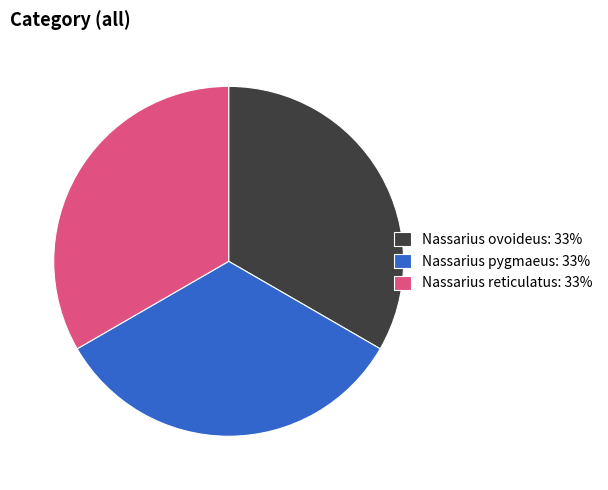

Combined, do Nassarius ovoideus: 33% and Nassarius reticulatus: 33% account for over 50%?

Yes